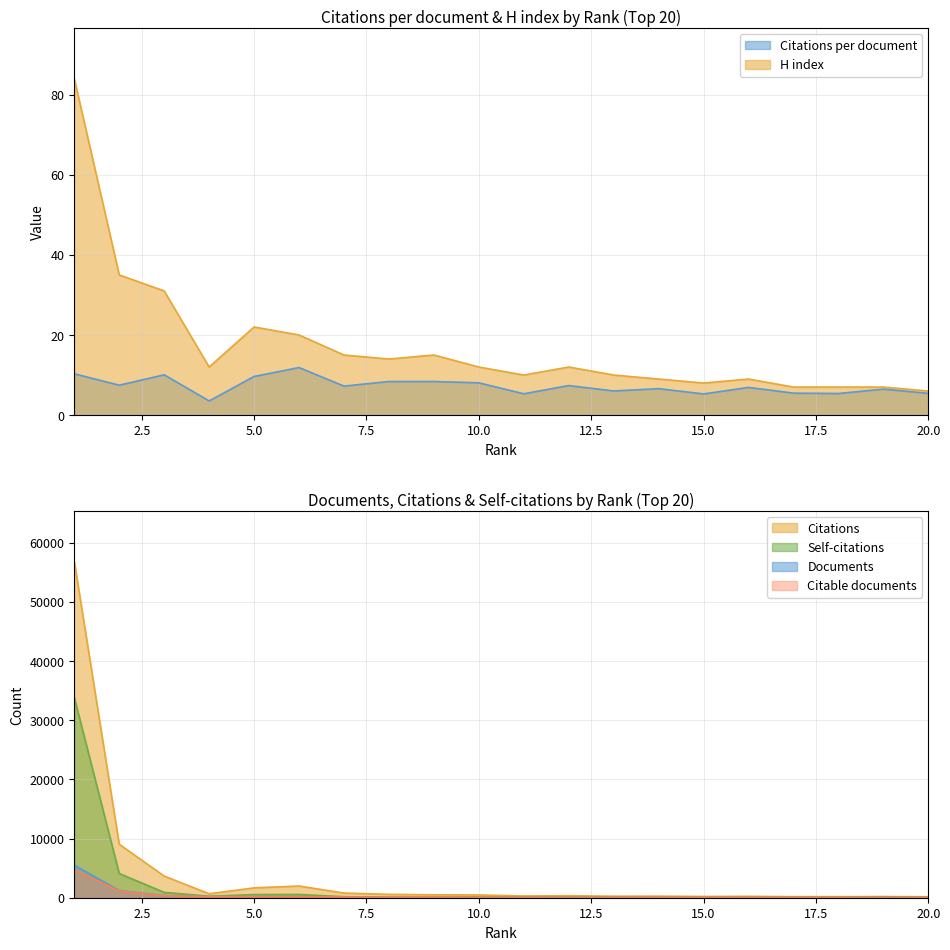

True or false: H index and Citations per document cross at least once.

False